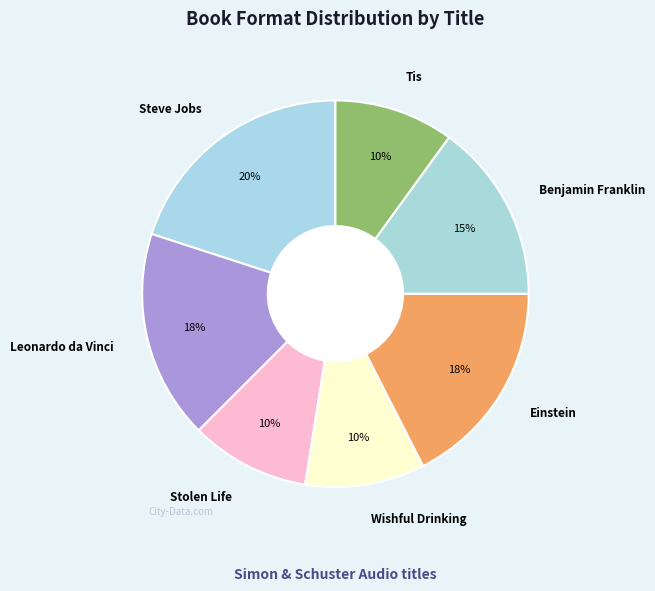

How many slices are in this pie chart?

7